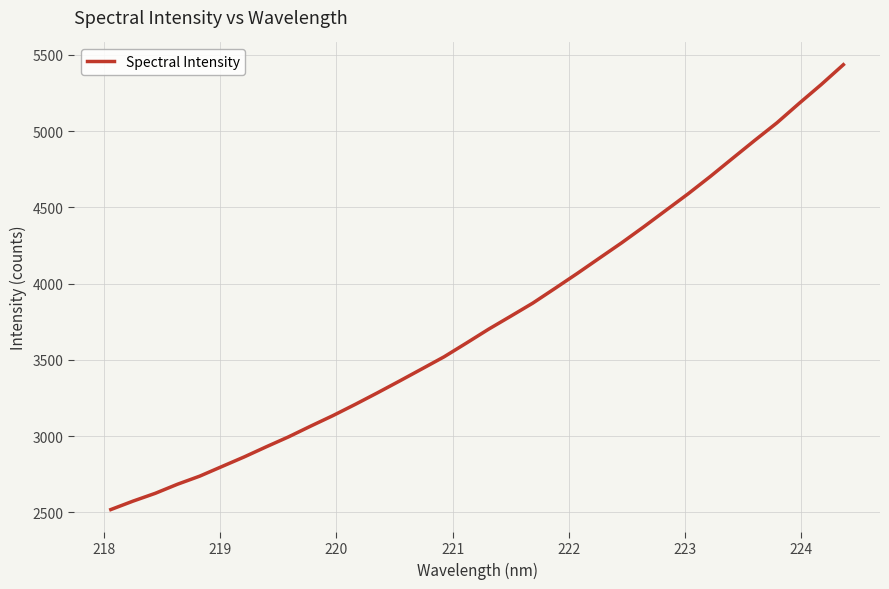

What is the difference between the maximum and minimum values?

2916.5